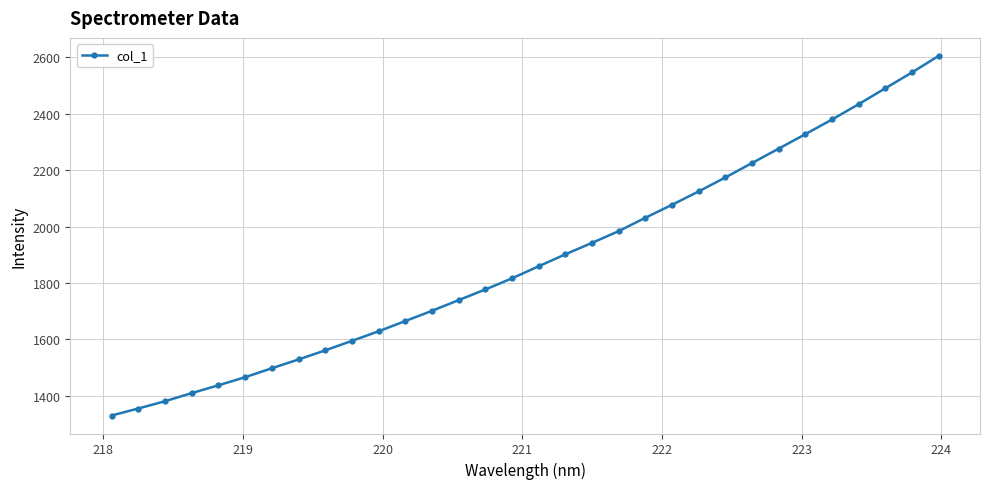

What is the difference between the second highest and second lowest values?

1192.1